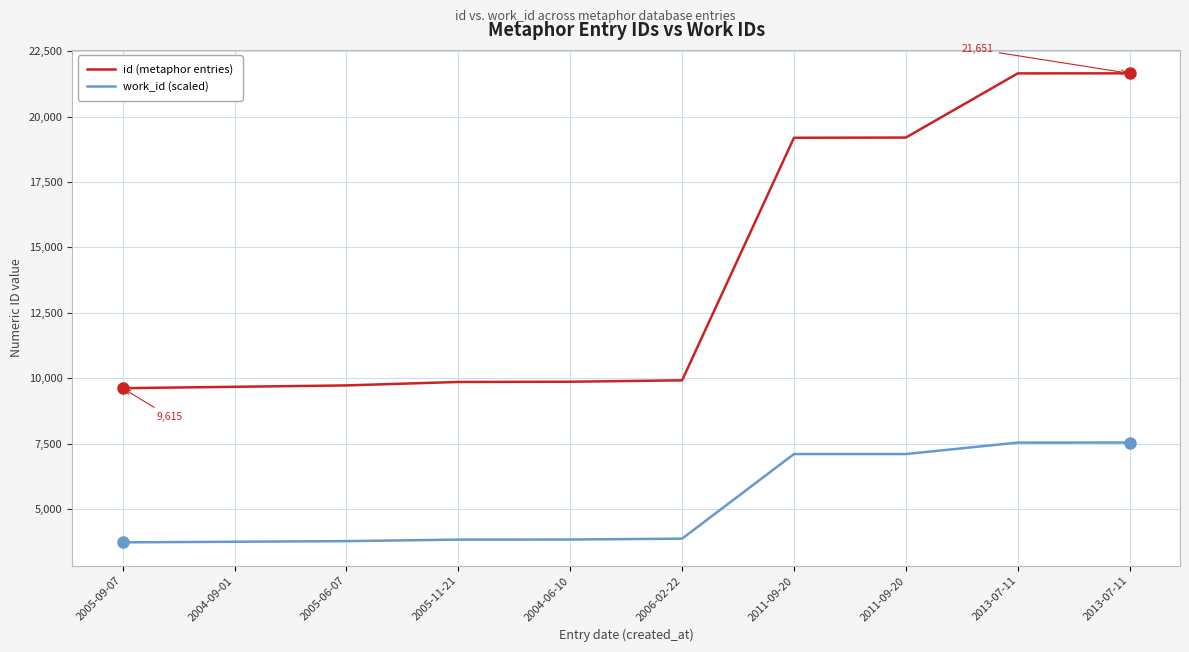

How many lines are shown in the chart?

2